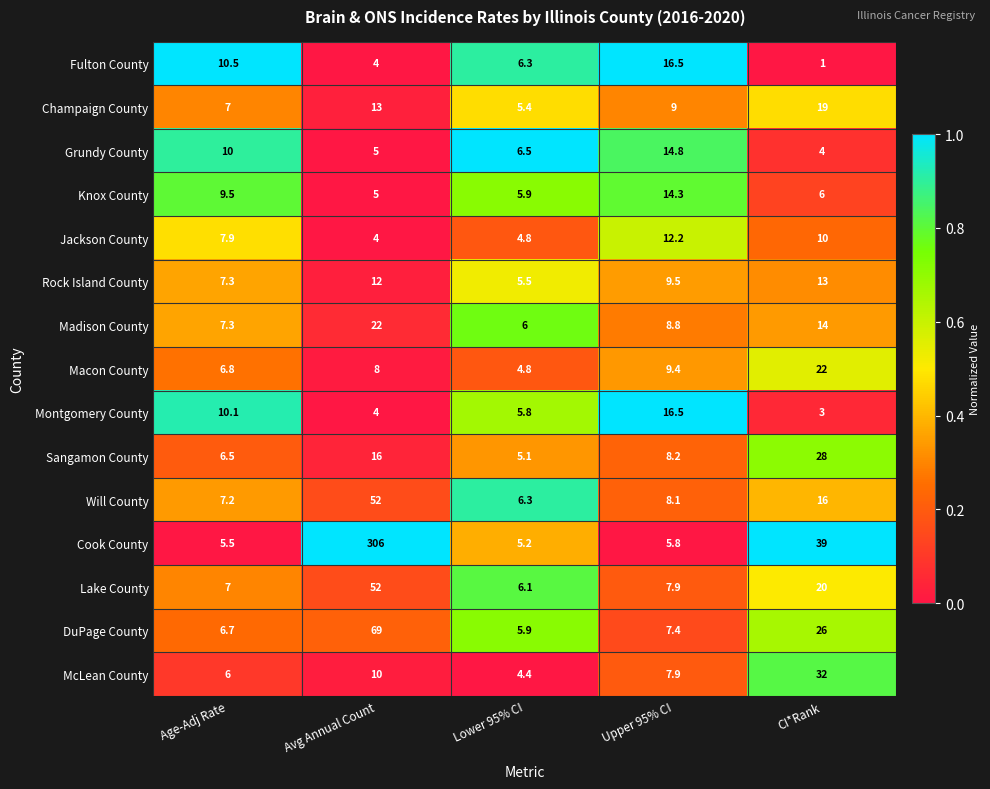

What is the sum of the Macon County values at Lower 95% CI and Upper 95% CI?

14.2